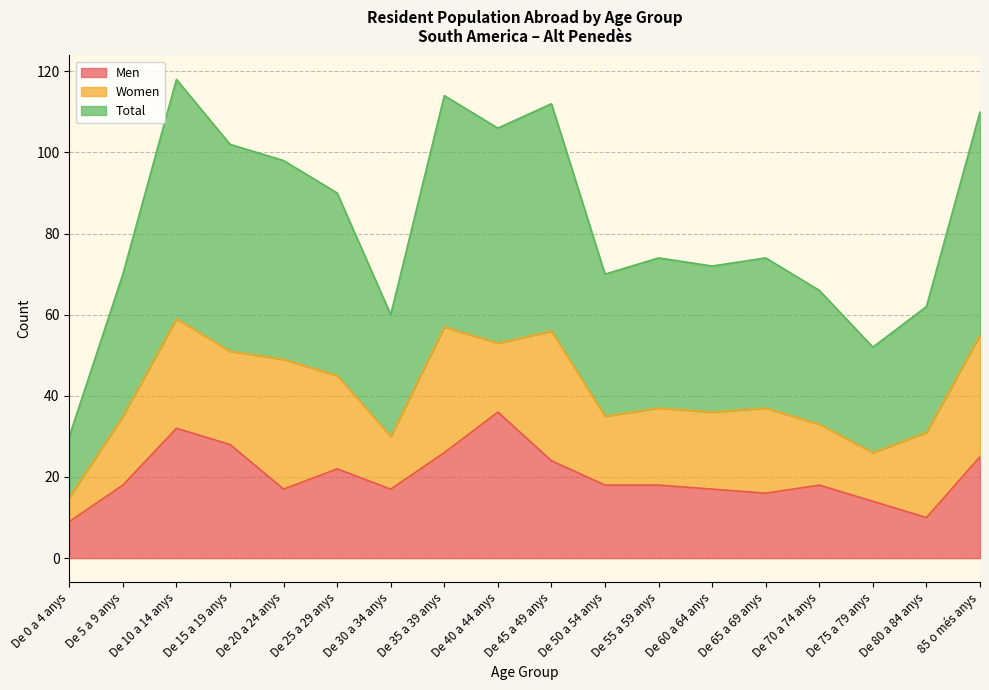

At which category does the chart reach its peak across all series?

De 10 a 14 anys